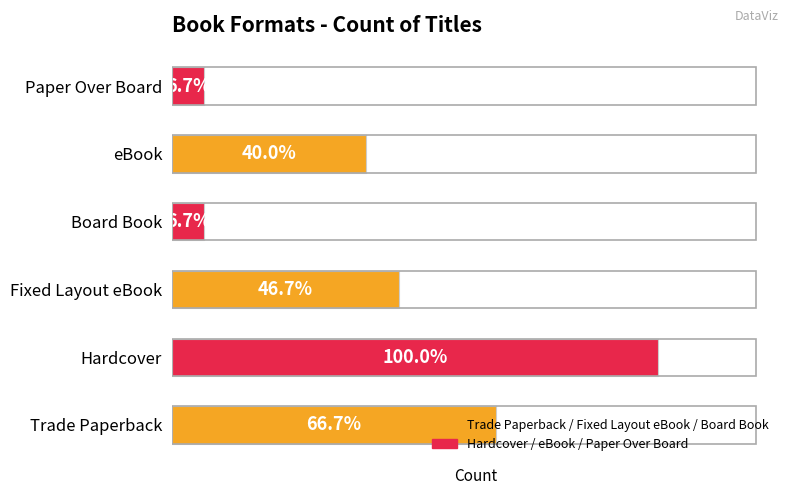

Are the bars horizontal?

Yes